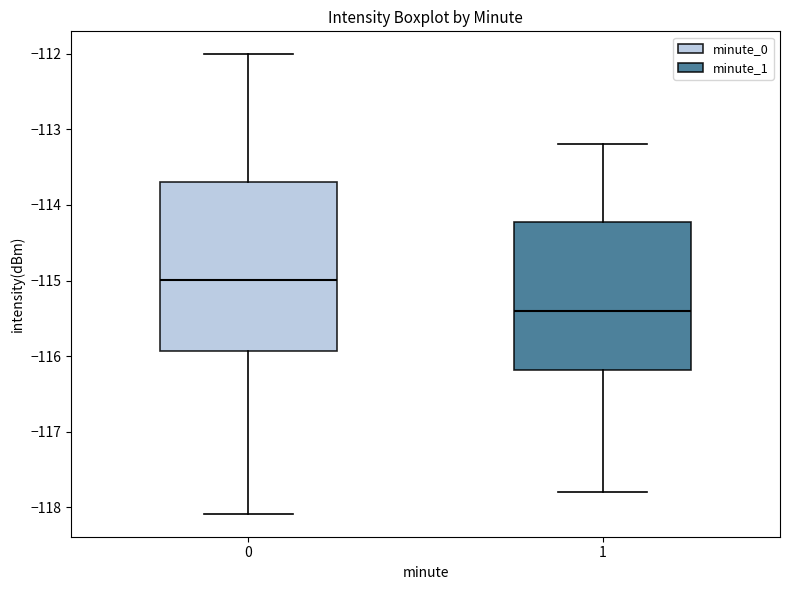

Reading left to right, read every box against the y-axis: the position of its median line, the range the box covers, and the ends of its whiskers. The values are not printed on the chart, so give them approximately, as read against the axis.

0: median -115.0, box -115.9 to -113.7, whiskers -118.1 to -112.0
1: median -115.4, box -116.2 to -114.2, whiskers -117.8 to -113.2